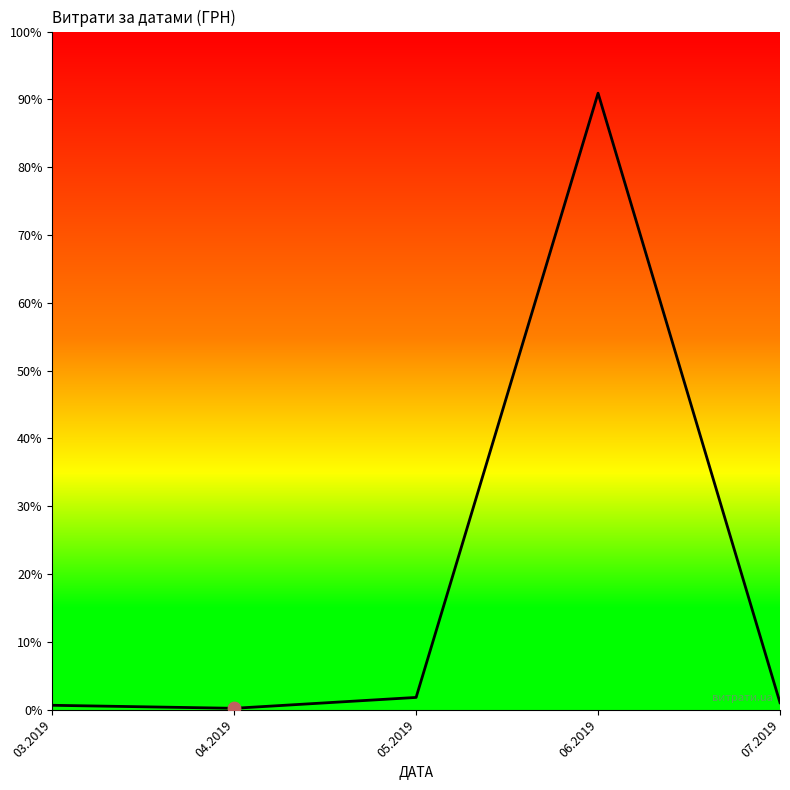

What is the ratio of the value at 06.2019 to the value at 05.2019?

50.9